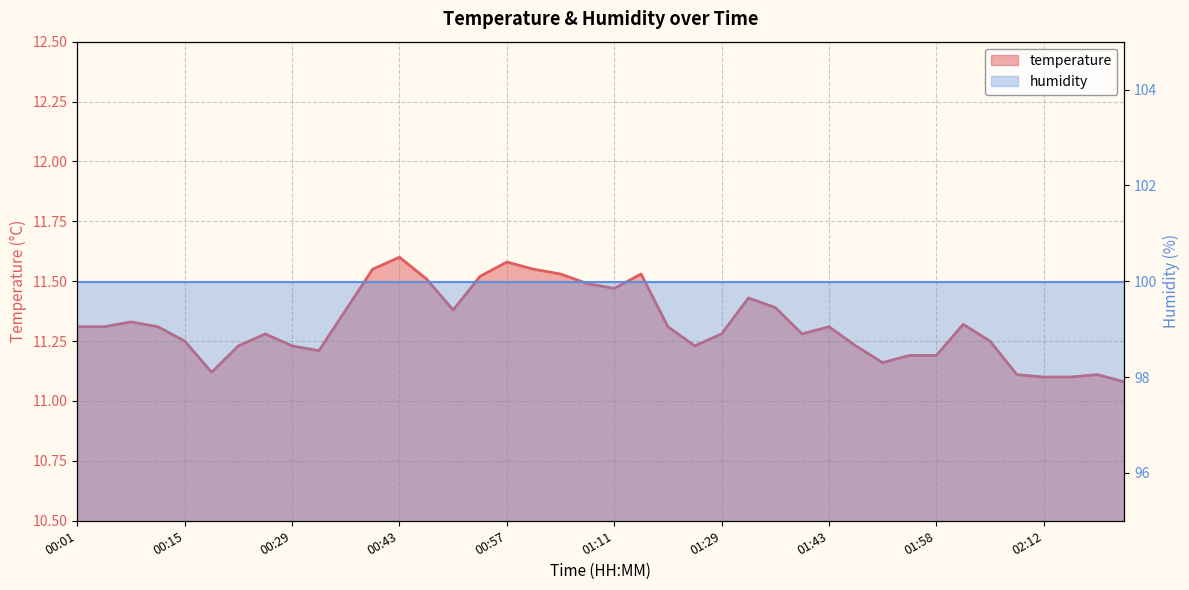

Does the chart have visible grid lines?

Yes